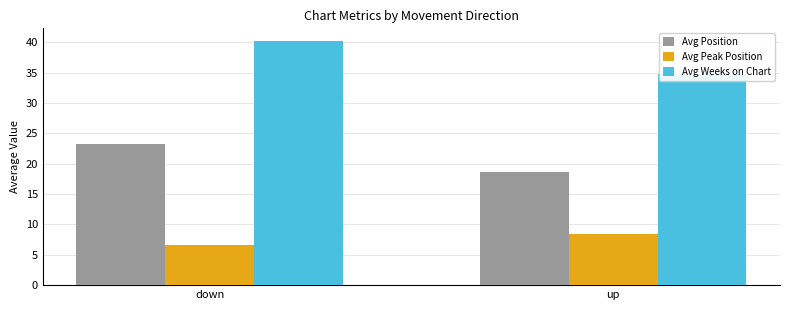

At which label does Avg Position reach its minimum?

up